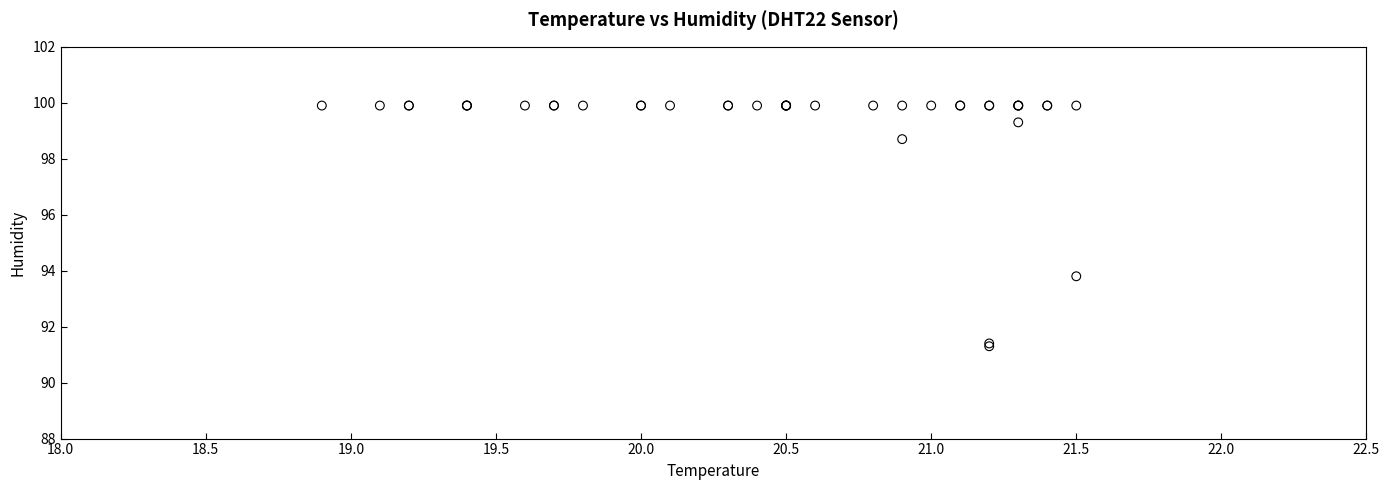

What Y value in the scatter plot is closest to 95?

93.8